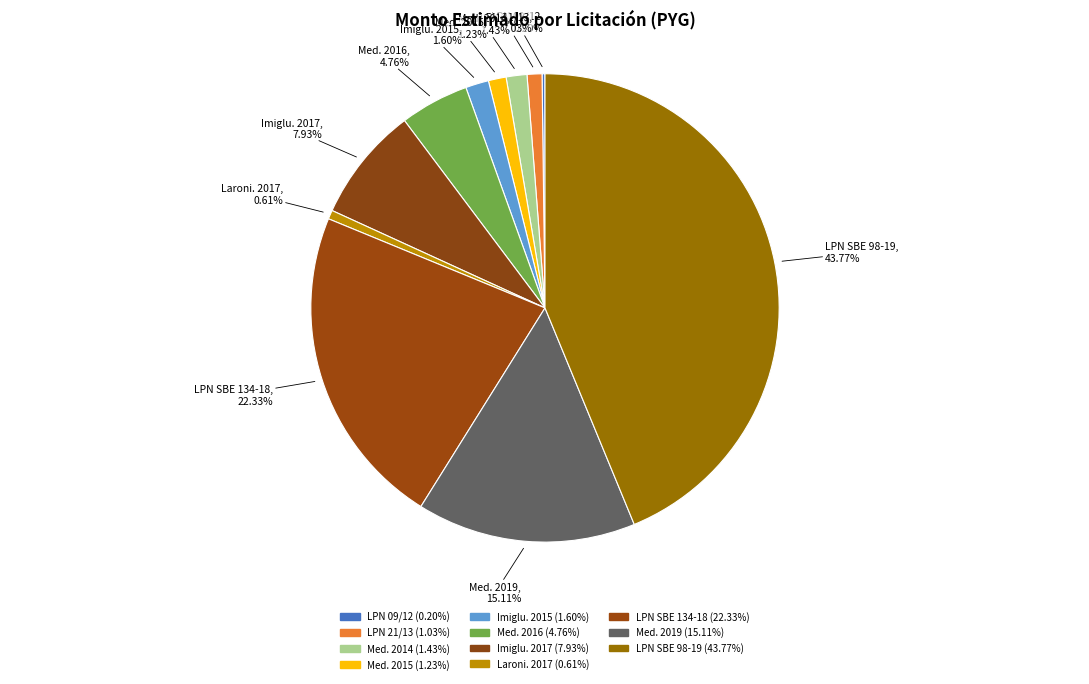

How many segments does this pie chart have?

11